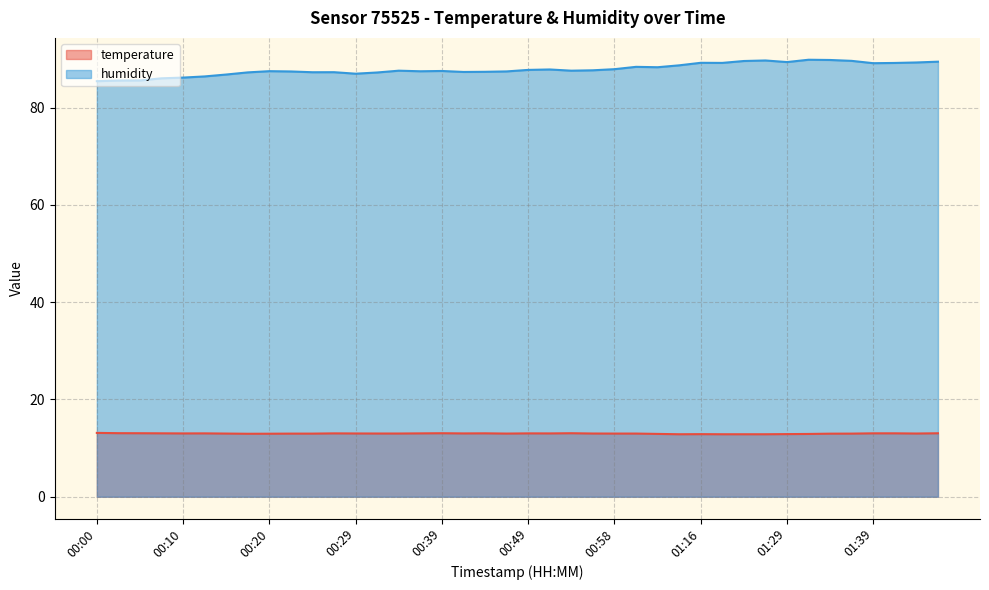

What is the average value of the temperature series?

13.0